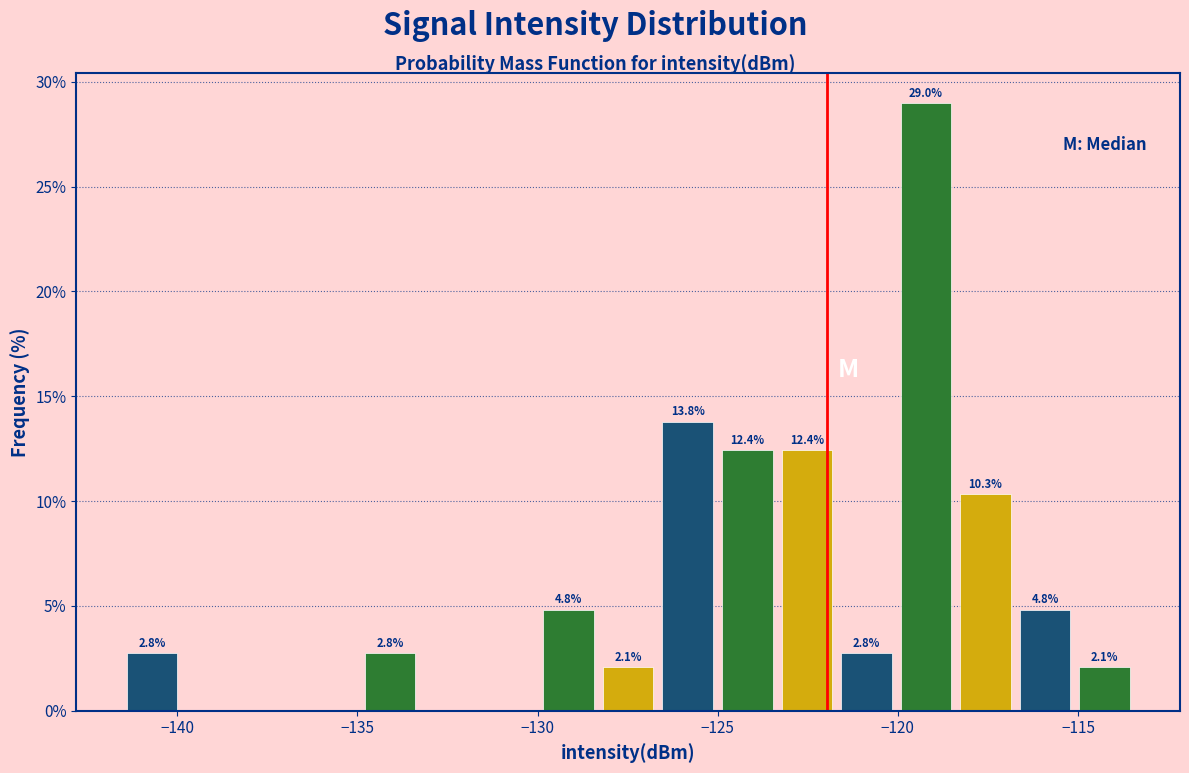

Read against the x-axis, roughly where is the centre of the tallest bar?

-119.0